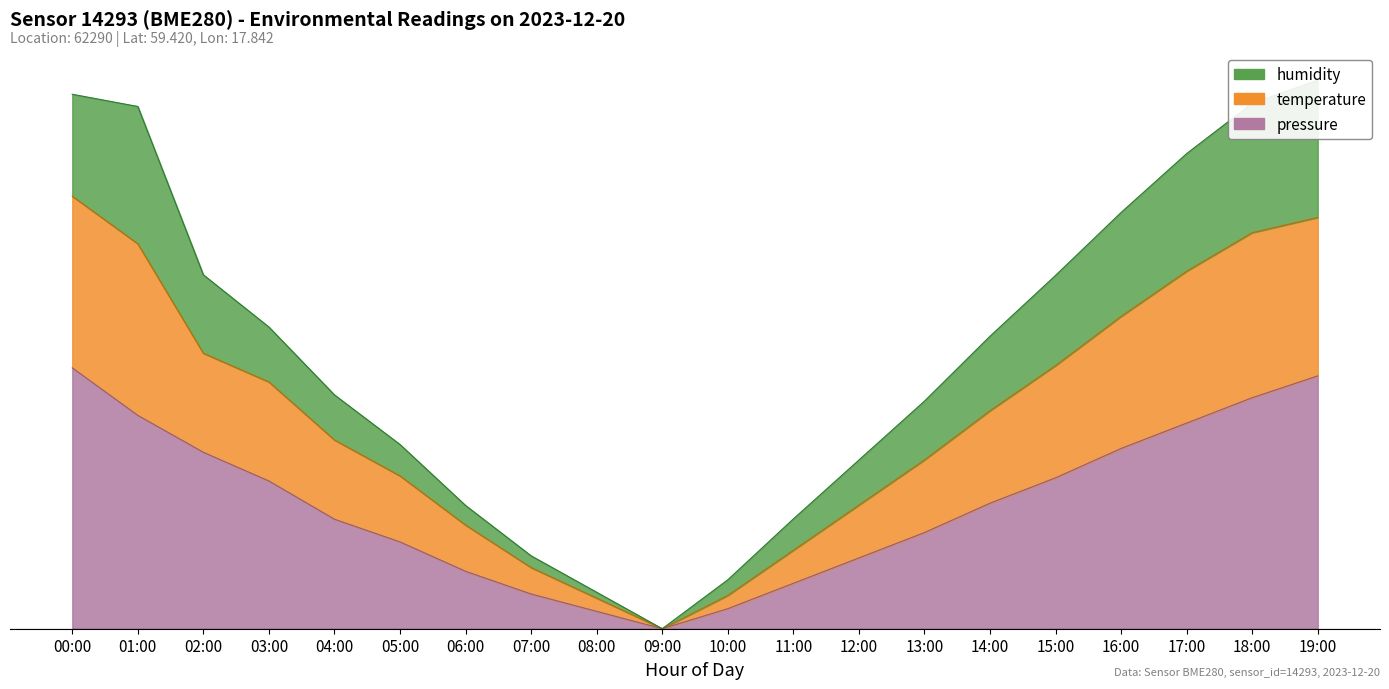

In temperature, how many points are lower than both neighbors (excluding endpoints)?

1